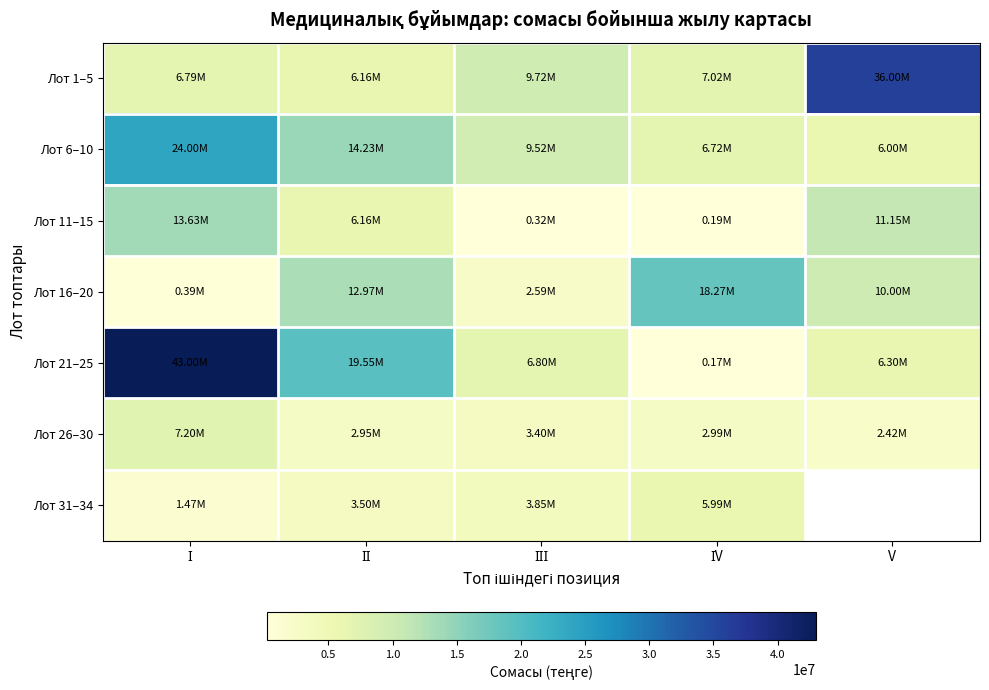

What is the difference between the second highest and minimum values in the Лот 21–25 series?

19381000.0